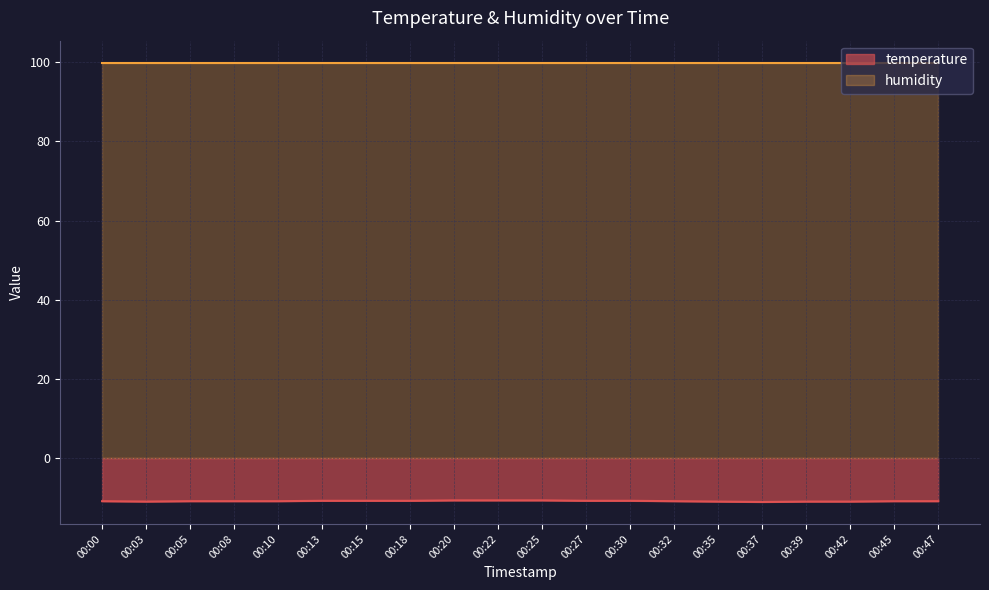

List the labels in order of value, smallest first.

00:37, 00:03, 00:35, 00:39, 00:42, 00:00, 00:05, 00:08, 00:10, 00:32, 00:45, 00:47, 00:13, 00:15, 00:18, 00:27, 00:30, 00:20, 00:22, 00:25